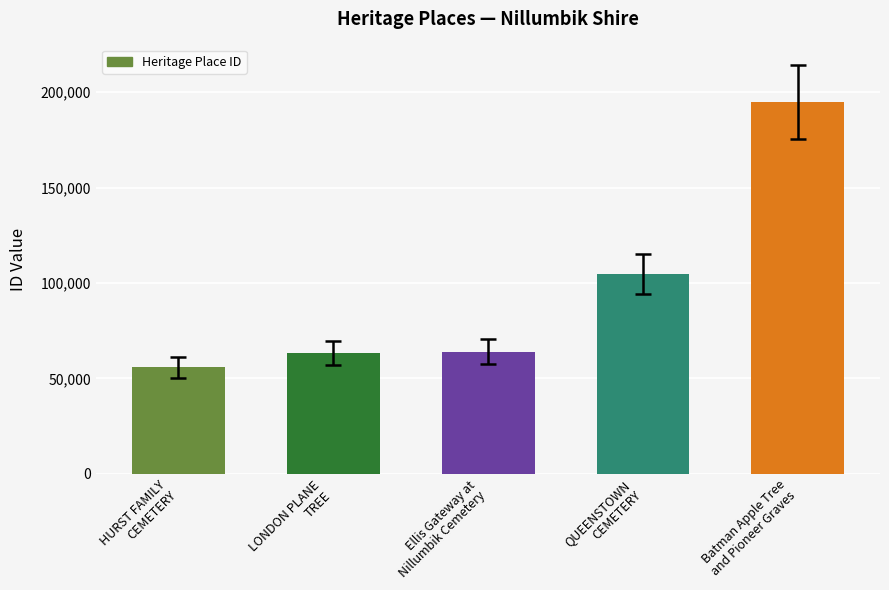

How many data points does each series have?

5